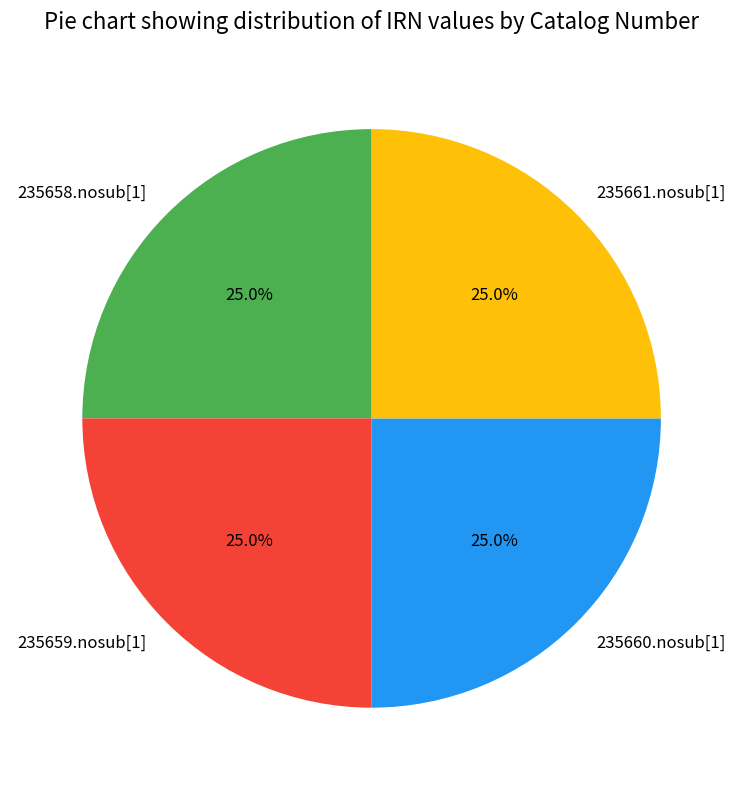

Is there any slice that represents more than half of the pie?

No